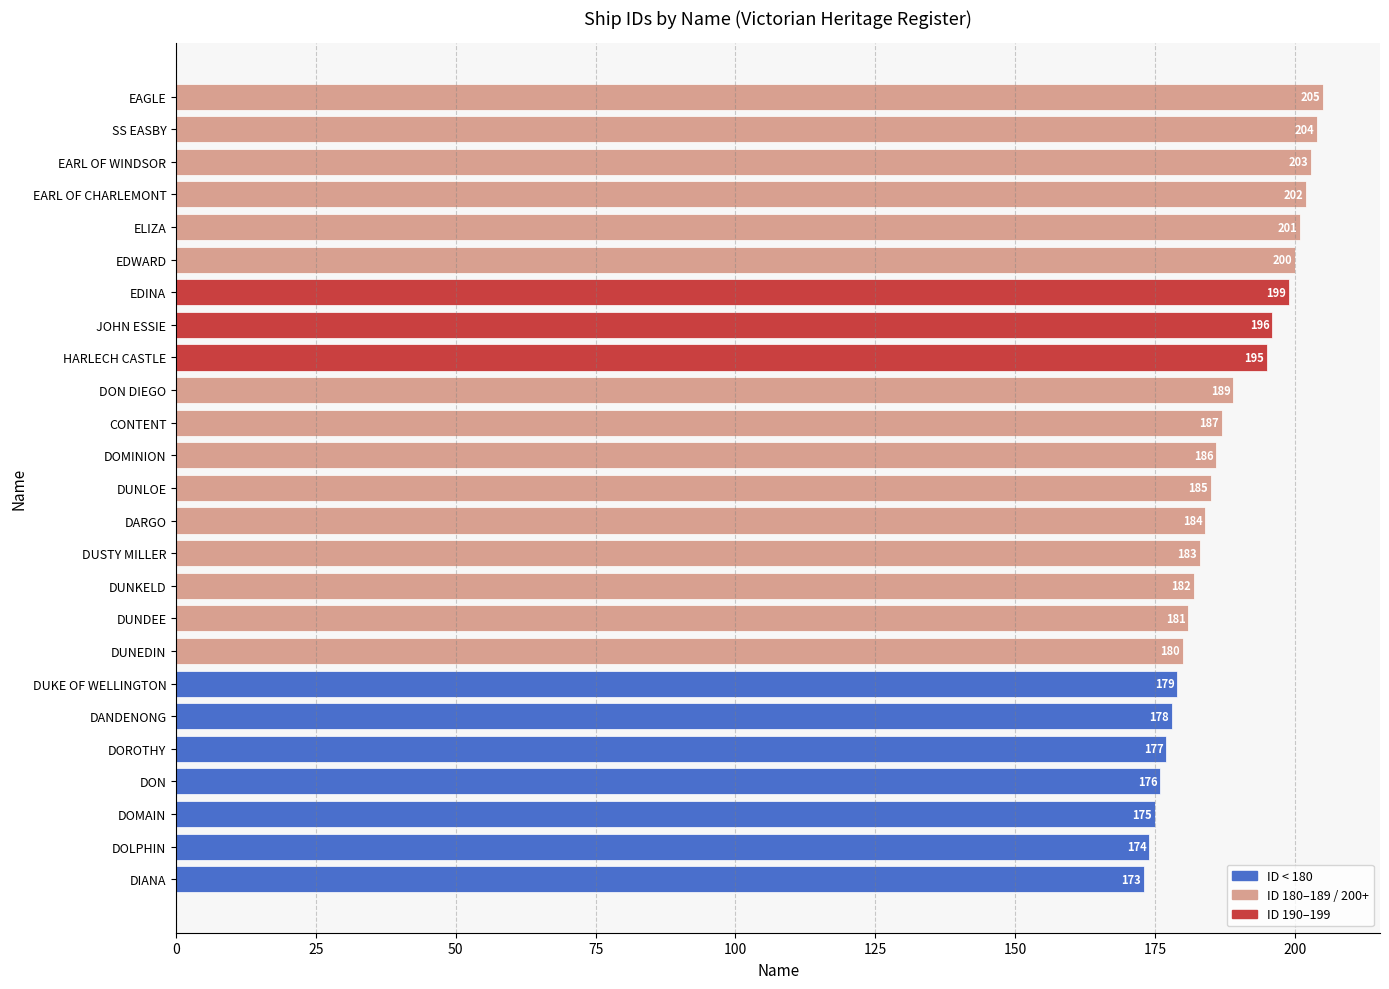

Reading bottom to top, what are all the values shown in this chart?

DIANA=173	DOLPHIN=174	DOMAIN=175	DON=176	DOROTHY=177	DANDENONG=178	DUKE OF WELLINGTON=179	DUNEDIN=180	DUNDEE=181	DUNKELD=182	DUSTY MILLER=183	DARGO=184	DUNLOE=185	DOMINION=186	CONTENT=187	DON DIEGO=189	HARLECH CASTLE=195	JOHN ESSIE=196	EDINA=199	EDWARD=200	ELIZA=201	EARL OF CHARLEMONT=202	EARL OF WINDSOR=203	SS EASBY=204	EAGLE=205